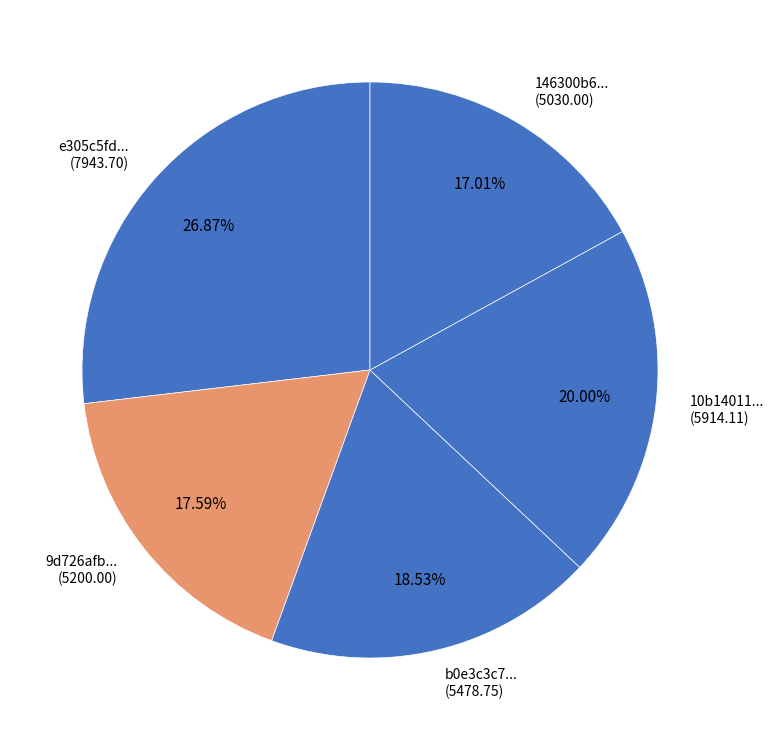

How many segments does this pie chart have?

5